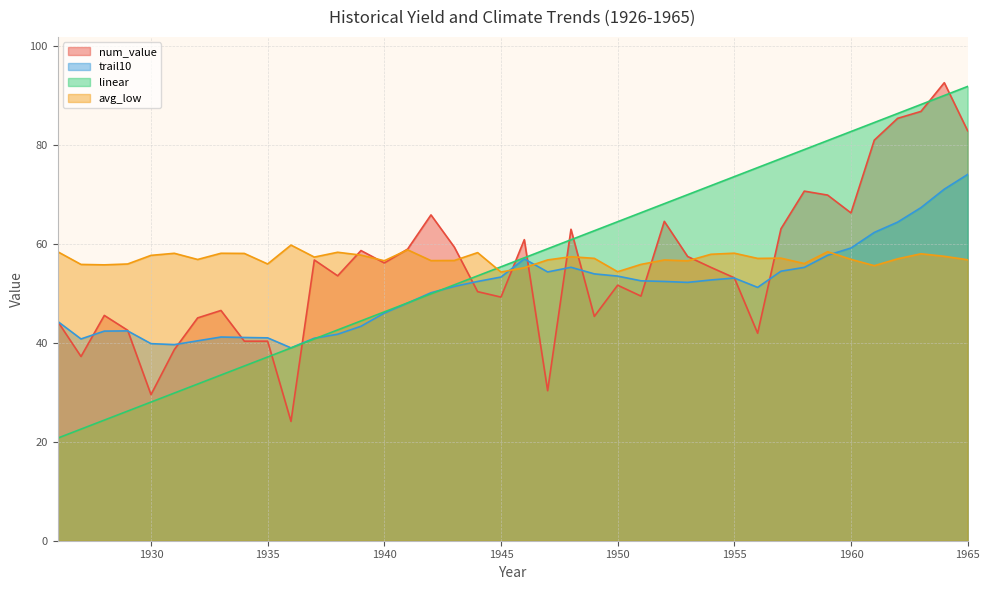

What is the difference between the maximum and minimum values in the avg_low series?

5.5